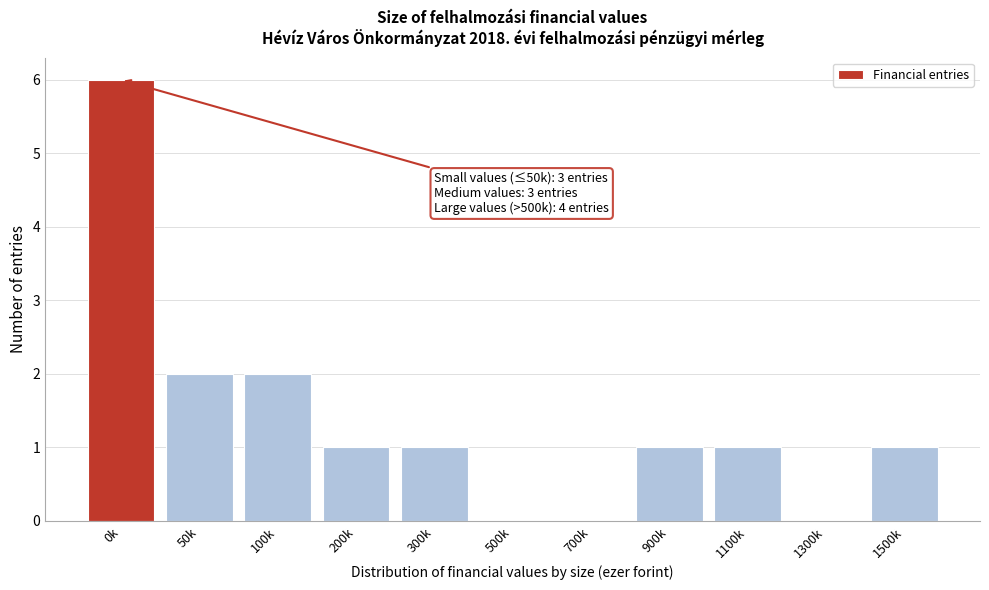

Reading left to right, transcribe all the data shown in this chart.

0k=6	50k=2	100k=2	200k=1	300k=1	500k=0	700k=0	900k=1	1100k=1	1300k=0	1500k=1